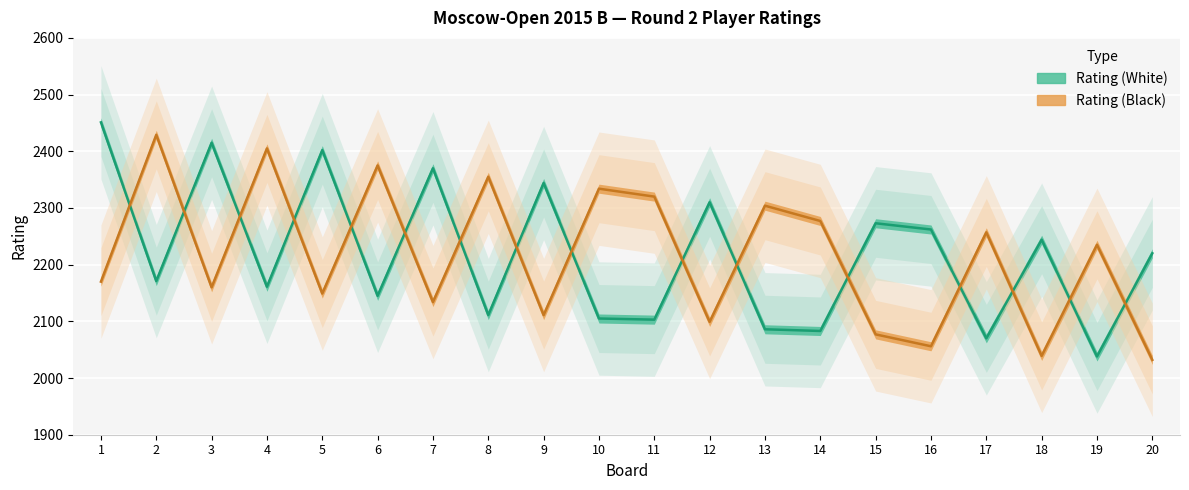

True or false: Rating (Black) has more than 1 interior local peaks.

True